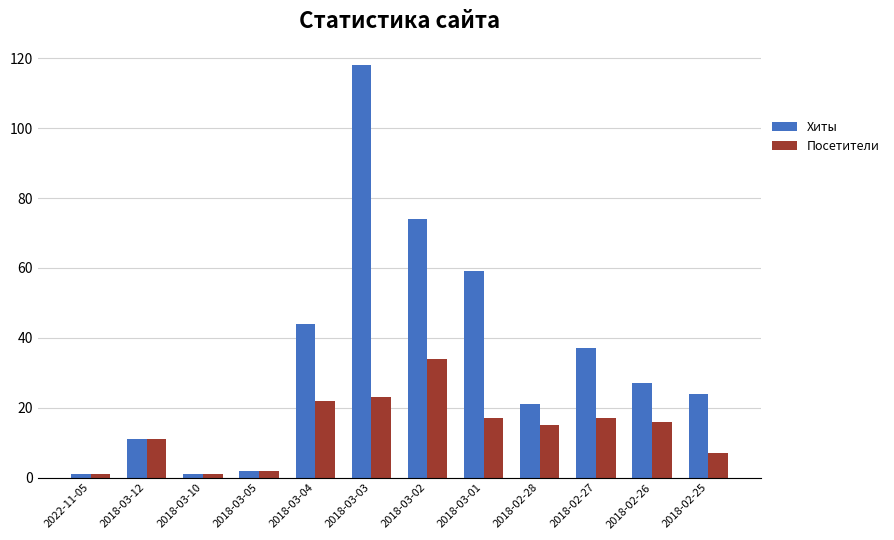

What is the greatest value displayed?

118